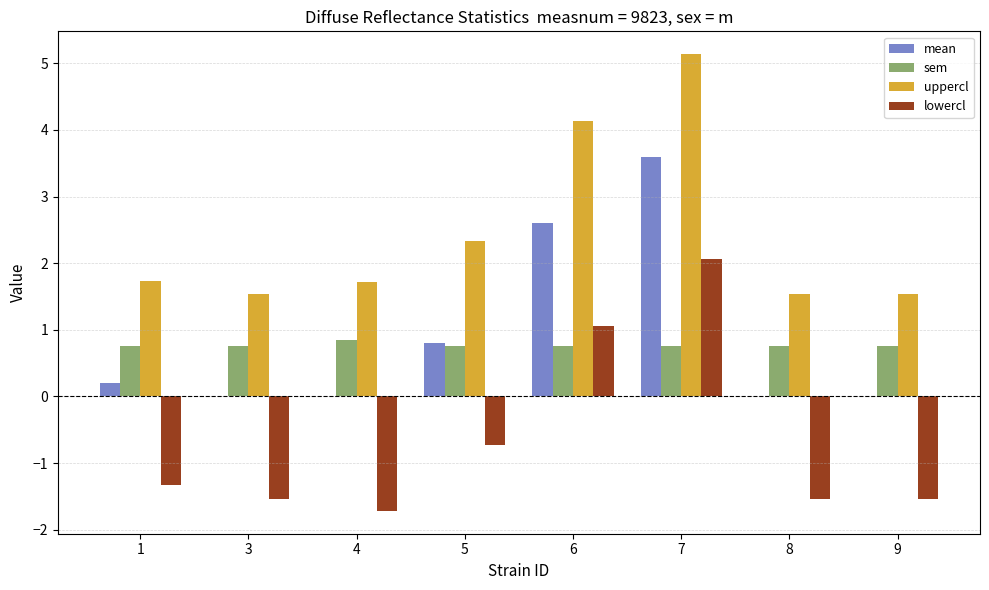

At which label is uppercl closest to 3?

5